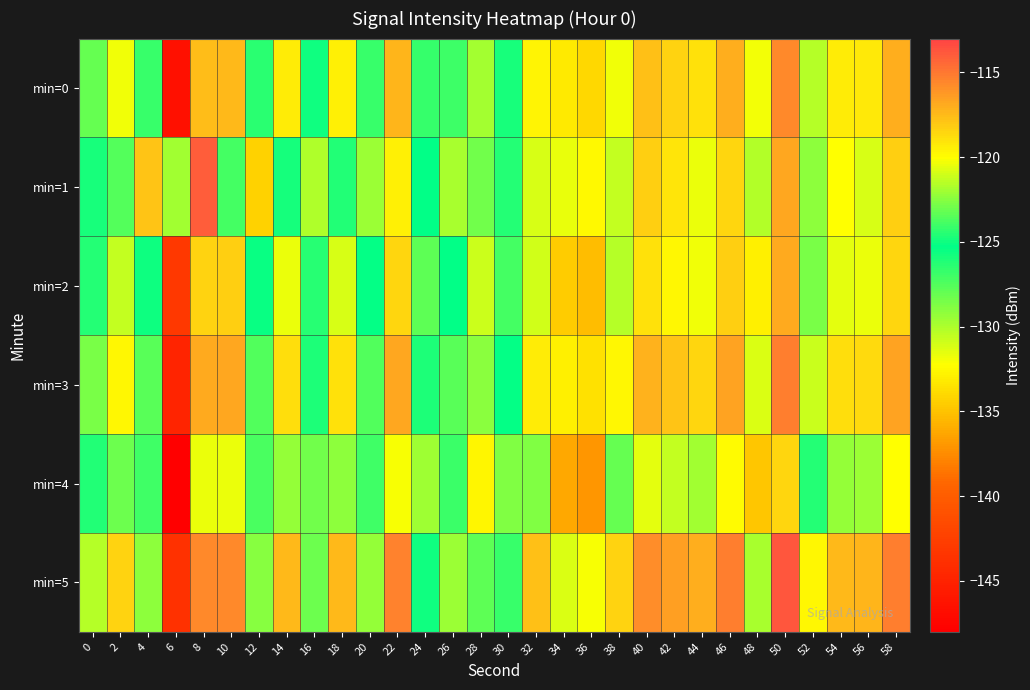

Reading left to right, what are all the values shown in this chart?

min=0: 0=-123.2	2=-120.3	4=-124.2	6=-146.6	8=-117.6	10=-117.5	12=-124.4	14=-119.3	16=-125.0	18=-119.4	20=-124.1	22=-117.3	24=-126.8	26=-124.0	28=-129.7	30=-126.0	32=-119.6	34=-133.2	36=-134.0	38=-120.3	40=-117.7	42=-118.4	44=-119.0	46=-117.1	48=-131.9	50=-115.7	52=-121.6	54=-119.3	56=-119.2	58=-117.1
min=1: 0=-125.9	2=-127.6	4=-117.9	6=-122.0	8=-114.0	10=-123.9	12=-134.2	14=-124.9	16=-121.7	18=-126.2	20=-122.1	22=-119.5	24=-125.3	26=-121.8	28=-128.4	30=-124.6	32=-120.9	34=-131.7	36=-132.5	38=-121.3	40=-118.2	42=-119.1	44=-120.4	46=-118.5	48=-130.2	50=-116.8	52=-122.3	54=-120.1	56=-120.8	58=-118.3
min=2: 0=-124.5	2=-121.3	4=-125.6	6=-143.2	8=-118.4	10=-118.2	12=-125.1	14=-120.5	16=-126.3	18=-120.8	20=-125.4	22=-118.6	24=-127.9	26=-125.2	28=-130.8	30=-127.1	32=-121.0	34=-134.6	36=-135.2	38=-121.5	40=-118.9	42=-119.7	44=-120.3	46=-118.3	48=-132.9	50=-116.9	52=-122.8	54=-120.6	56=-120.5	58=-118.5
min=3: 0=-122.8	2=-119.7	4=-123.4	6=-144.8	8=-116.9	10=-116.8	12=-123.6	14=-118.8	16=-124.7	18=-118.9	20=-123.6	22=-116.8	24=-126.1	26=-123.5	28=-129.1	30=-125.4	32=-119.3	34=-132.9	36=-133.6	38=-119.8	40=-117.2	42=-117.9	44=-118.5	46=-116.6	48=-131.2	50=-115.2	52=-121.1	54=-118.8	56=-118.7	58=-116.6
min=4: 0=-126.2	2=-123.1	4=-127.0	6=-148.3	8=-120.5	10=-120.4	12=-127.3	14=-122.2	16=-128.4	18=-122.3	20=-127.0	22=-120.2	24=-129.6	26=-126.9	28=-132.6	30=-128.8	32=-122.6	34=-136.2	36=-137.0	38=-123.2	40=-120.6	42=-121.3	44=-121.9	46=-119.9	48=-134.8	50=-118.5	52=-124.5	54=-122.2	56=-122.1	58=-120.0
min=5: 0=-121.5	2=-118.4	4=-122.3	6=-143.7	8=-115.7	10=-115.6	12=-122.5	14=-117.4	16=-123.1	18=-117.5	20=-122.2	22=-115.4	24=-124.9	26=-122.1	28=-127.8	30=-124.1	32=-117.7	34=-131.3	36=-132.1	38=-118.4	40=-115.8	42=-116.5	44=-117.1	46=-115.2	48=-129.9	50=-113.8	52=-119.7	54=-117.4	56=-117.3	58=-115.2